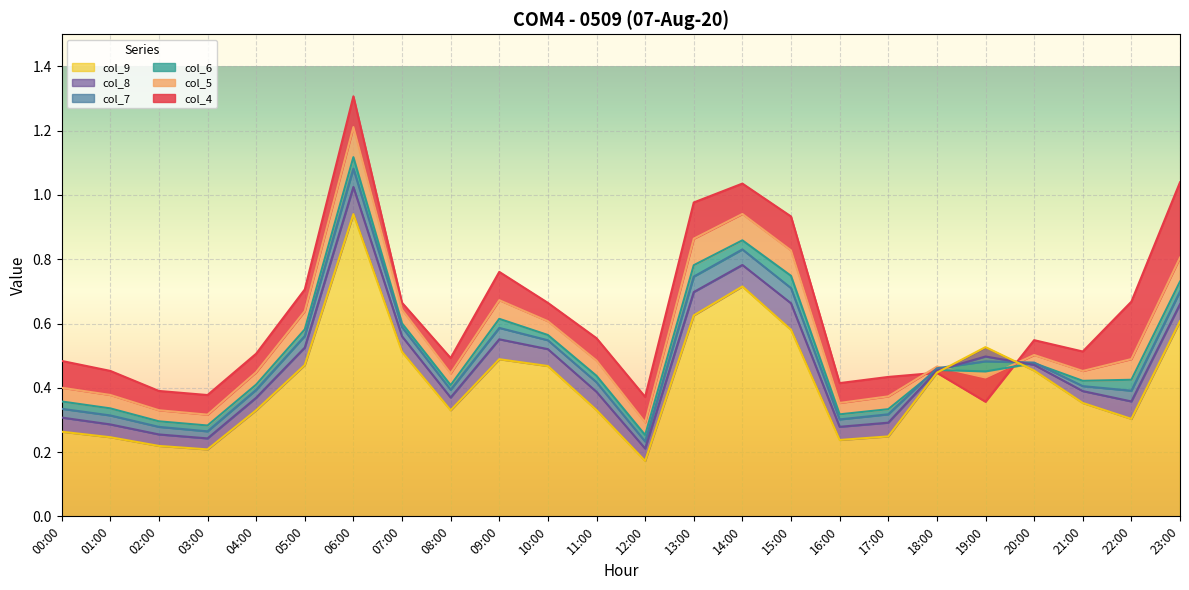

Is it true that col_9 equals 1.0 at 14:00?

False